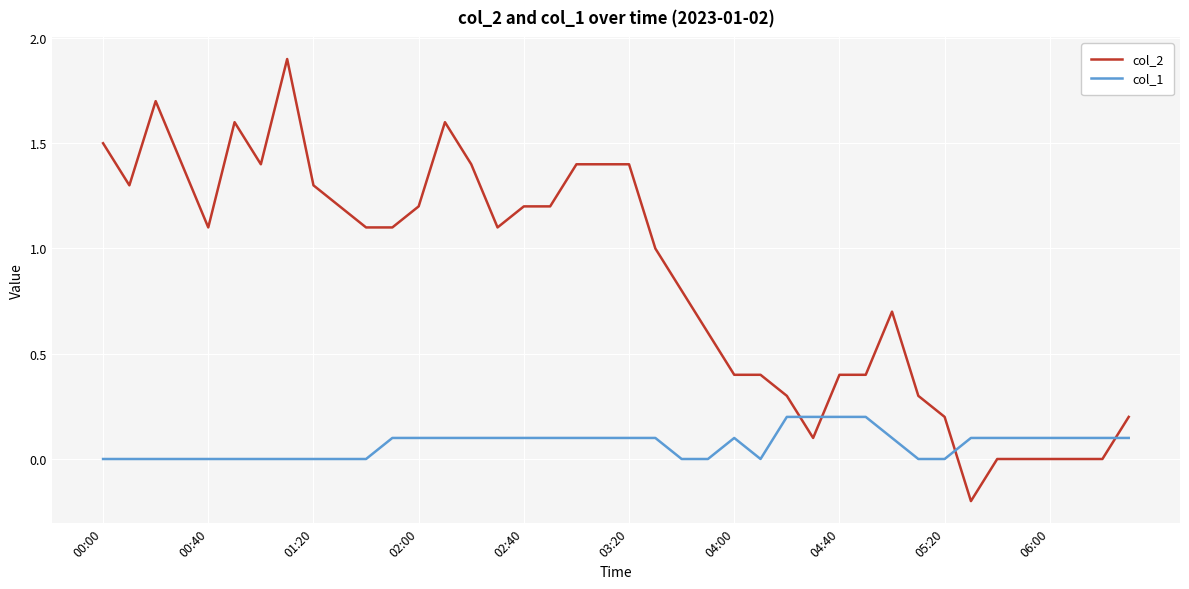

Which series has the widest spread of values?

col_2